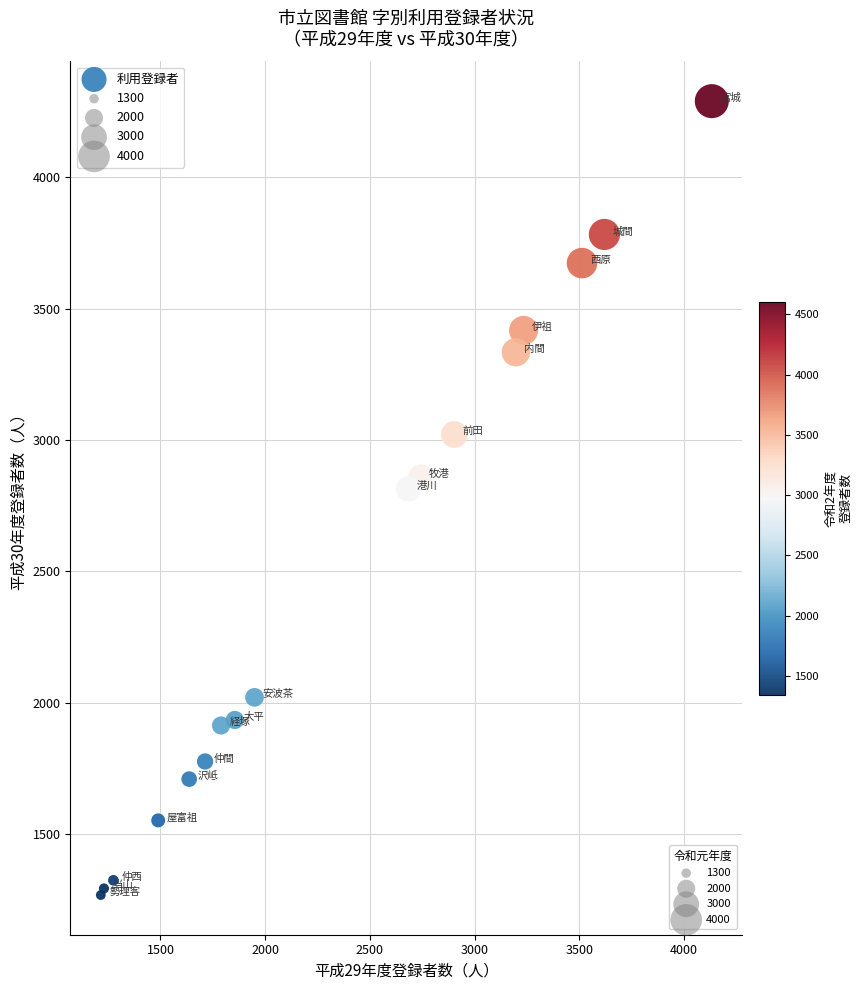

What Y value in the scatter plot is closest to 2779?

2814